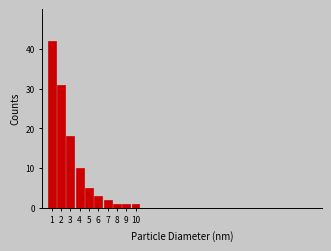

Reading right to left, transcribe all the data shown in this chart.

10=1	9=1	8=1	7=2	6=3	5=5	4=10	3=18	2=31	1=42